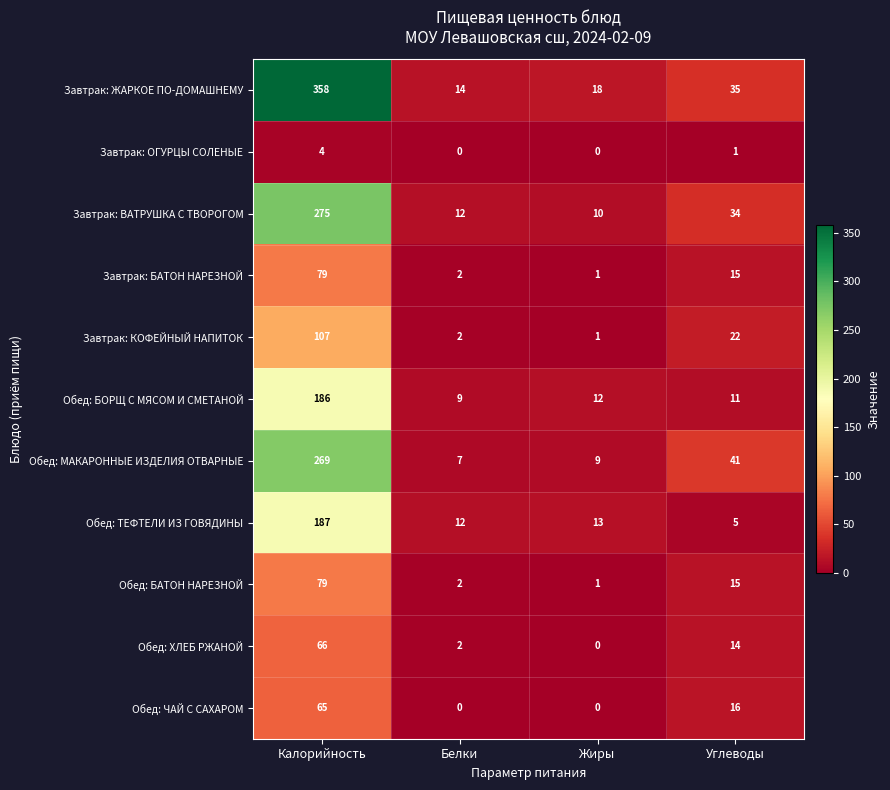

What is the difference between the maximum and minimum values in the Завтрак: ВАТРУШКА С ТВОРОГОМ series?

265